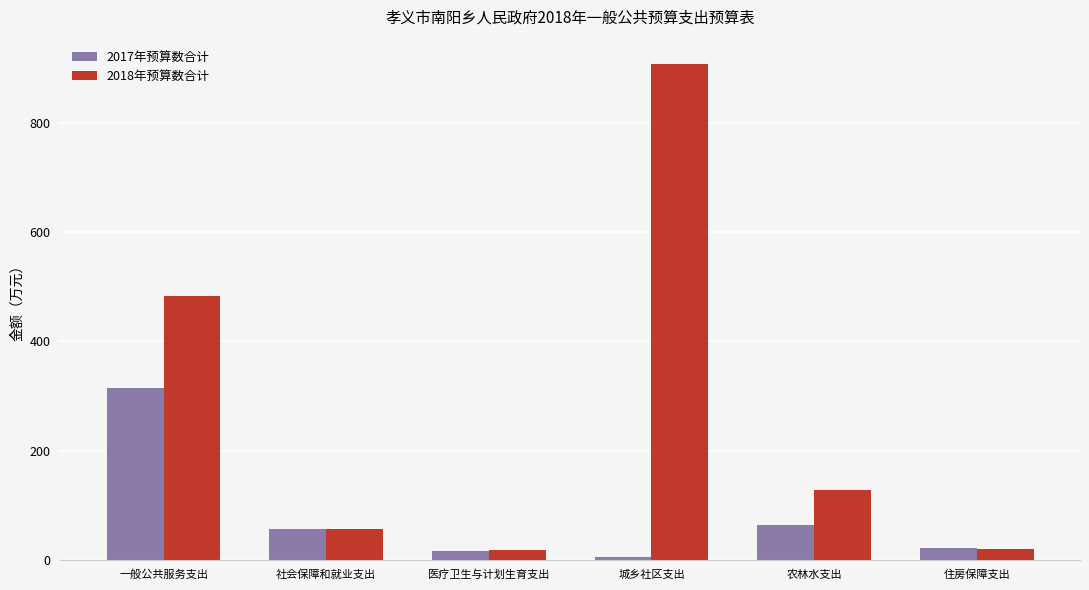

The value of 2017年预算数合计 at 住房保障支出 is 22.4. True or false?

True